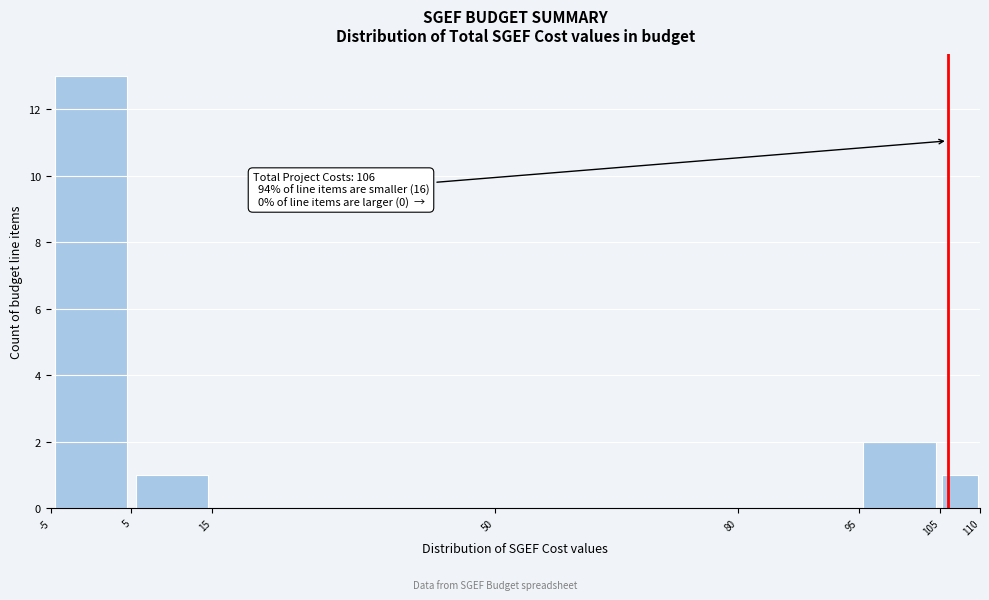

Over which range of the x-axis is the bar tallest?

-5 to 5